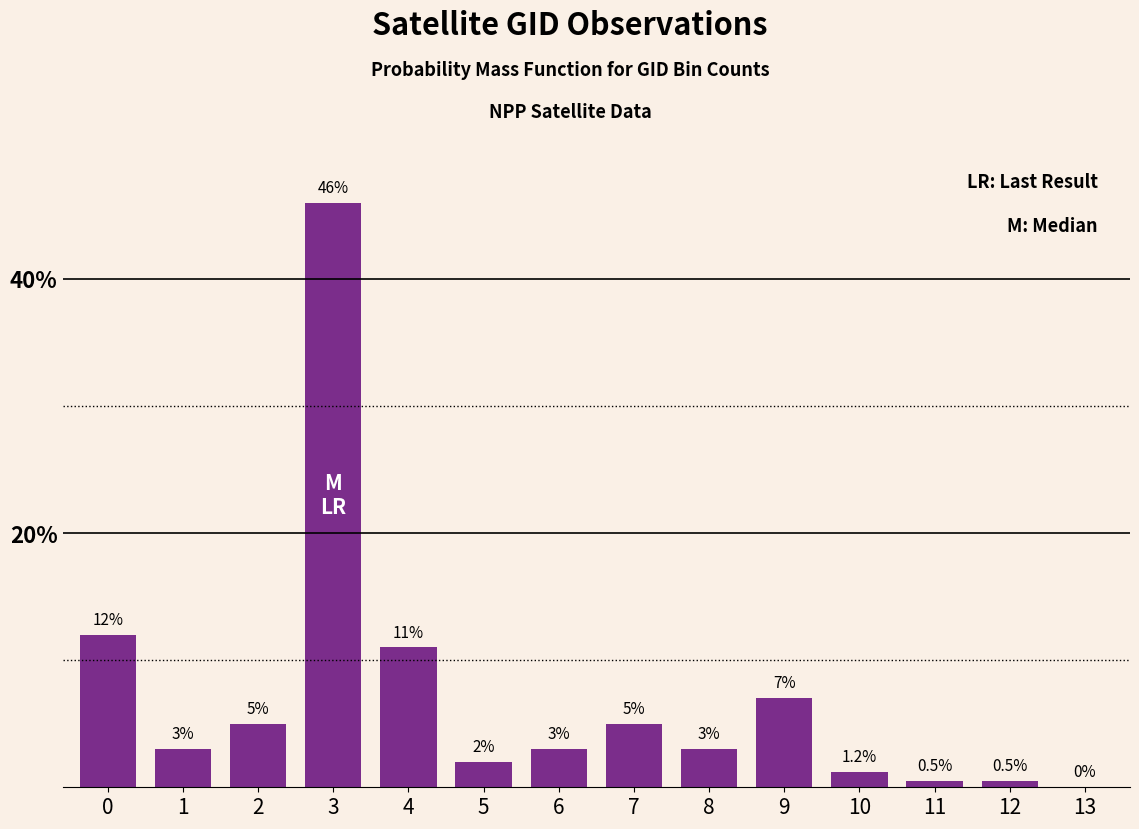

Reading right to left, extract all data points from this chart.

13=0.0	12=0.5	11=0.5	10=1.2	9=7.0	8=3.0	7=5.0	6=3.0	5=2.0	4=11.0	3=46.0	2=5.0	1=3.0	0=12.0